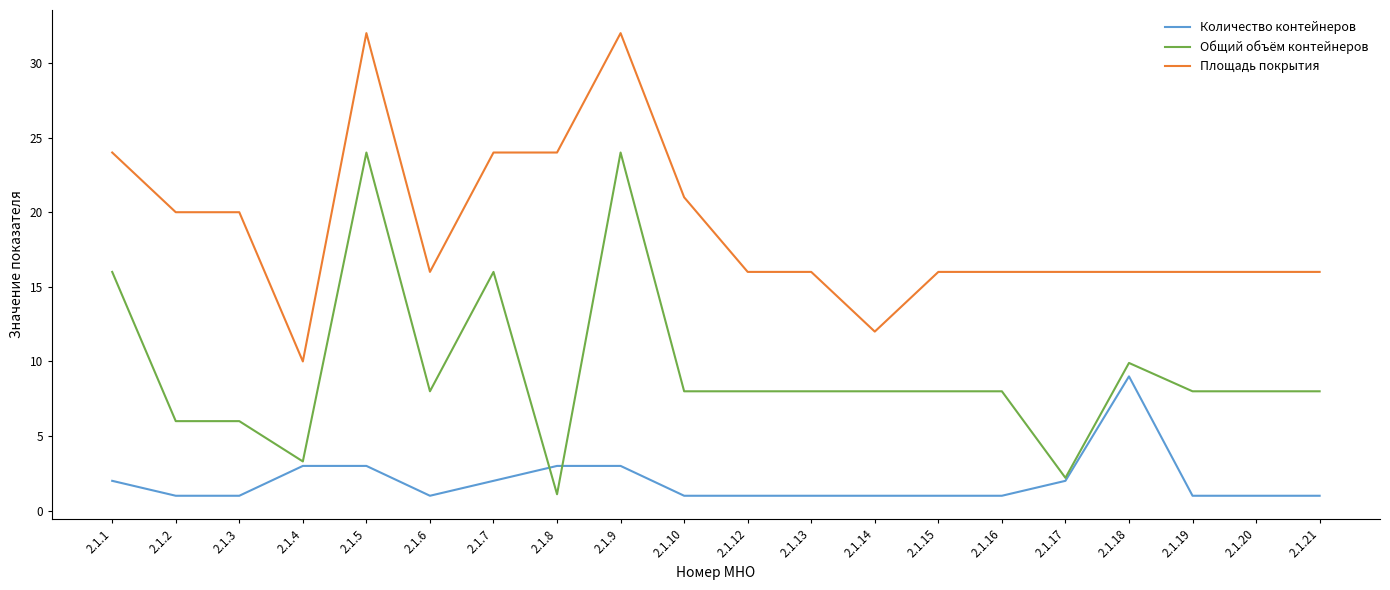

Is this an area chart (filled region under the line)?

No